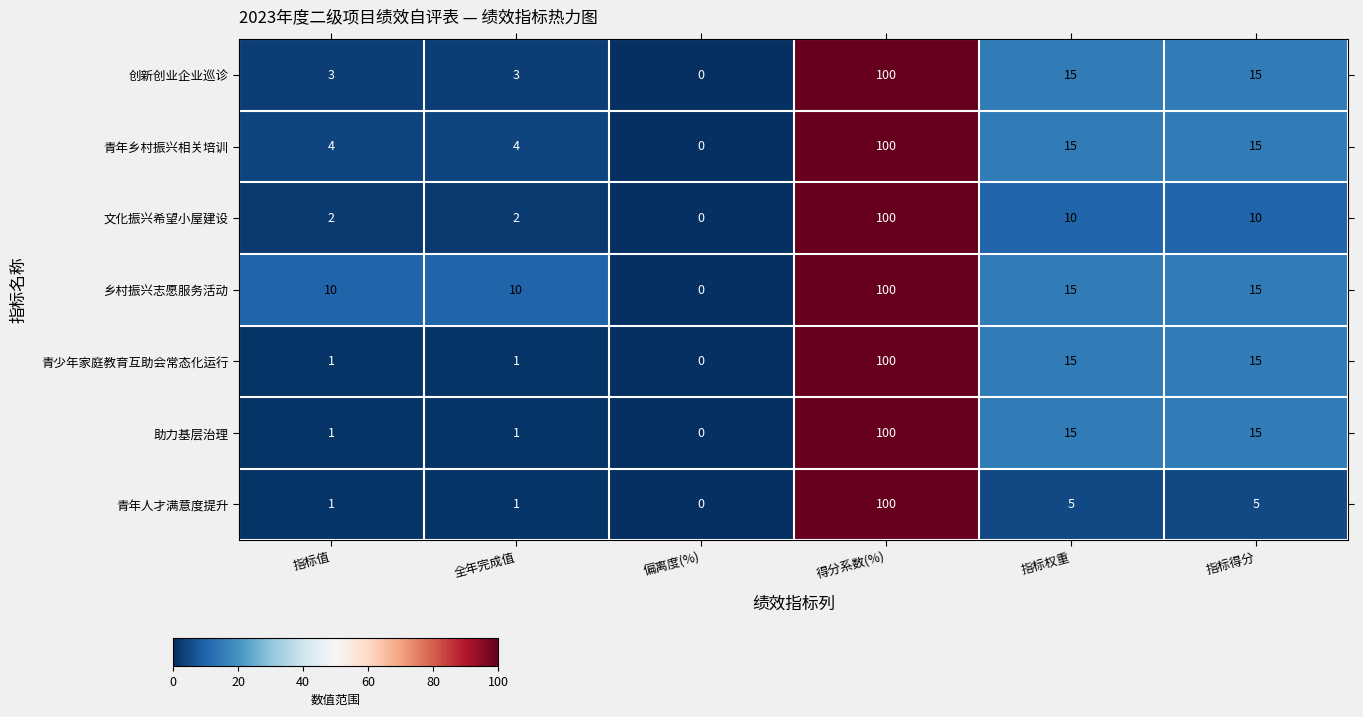

How many distinct data groups are displayed?

7